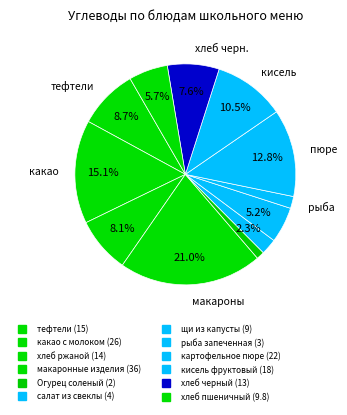

Count the number of slices in the pie.

12